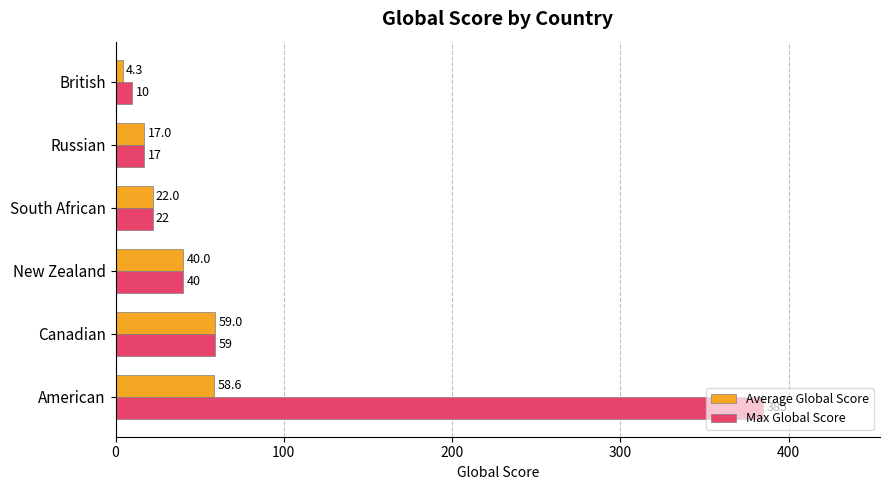

What is the approximate value of Max Global Score at American?

385.0